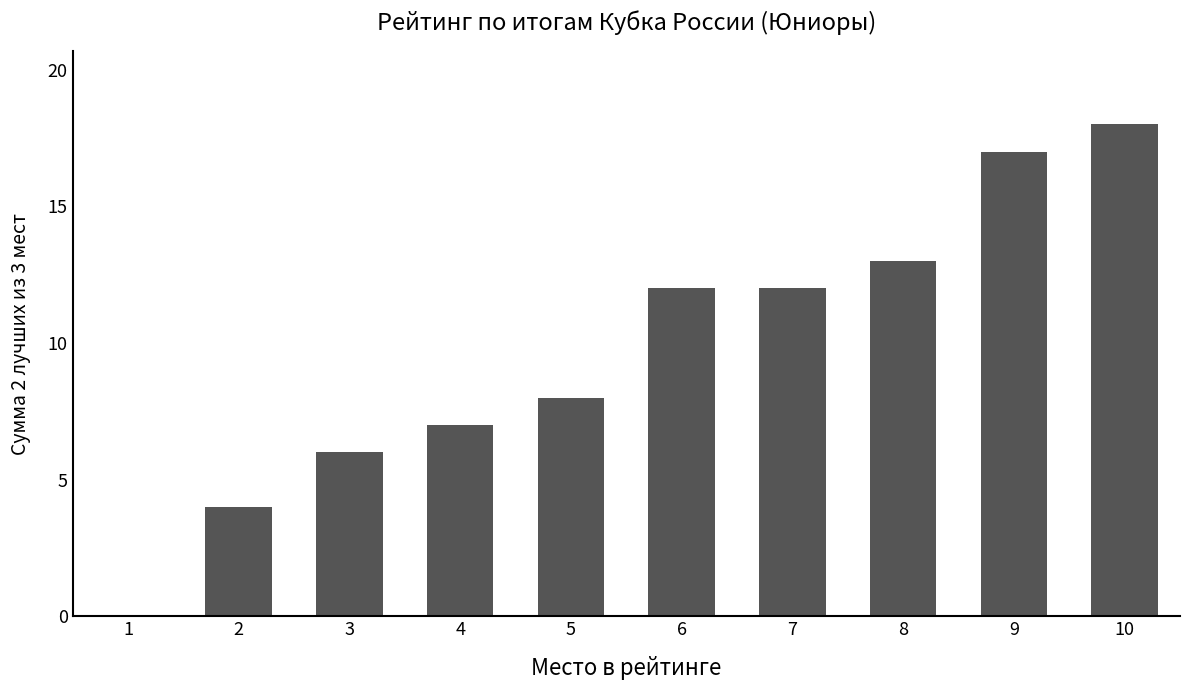

True or false: the data shows 7 at 4.

True